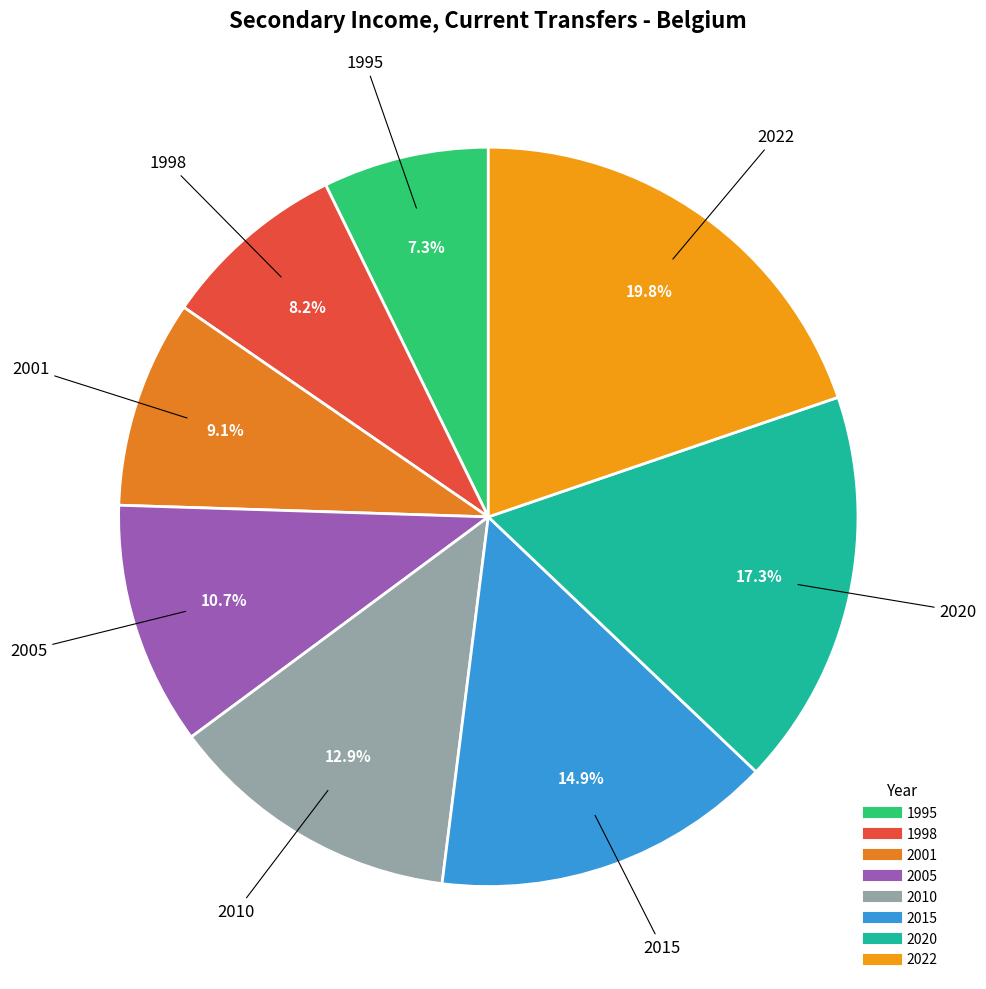

The 2015 slice represents 15% of the pie. True or false?

True